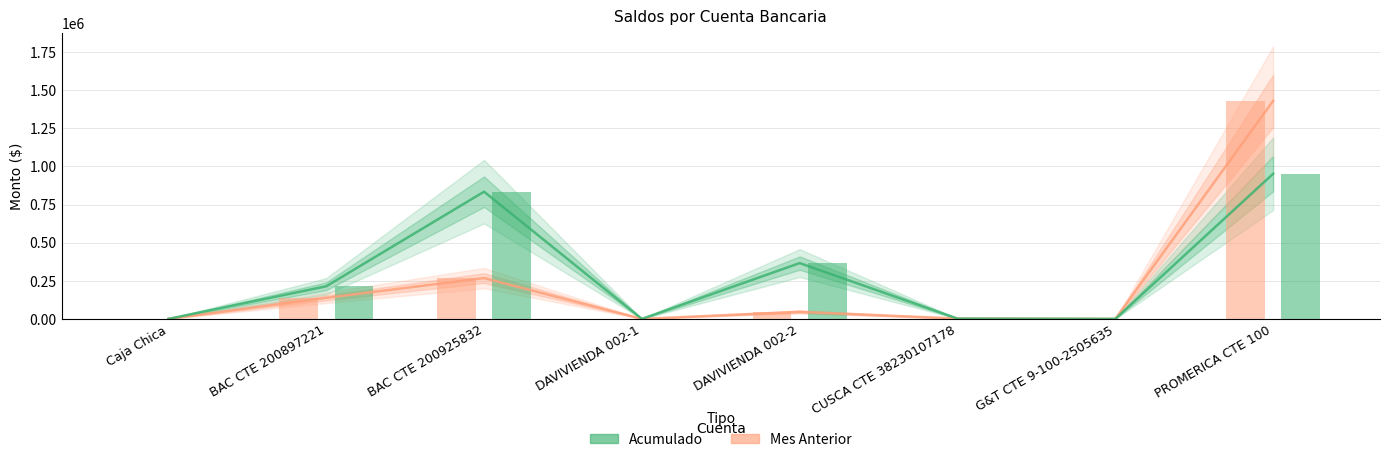

What position from the right is Caja Chica?

8